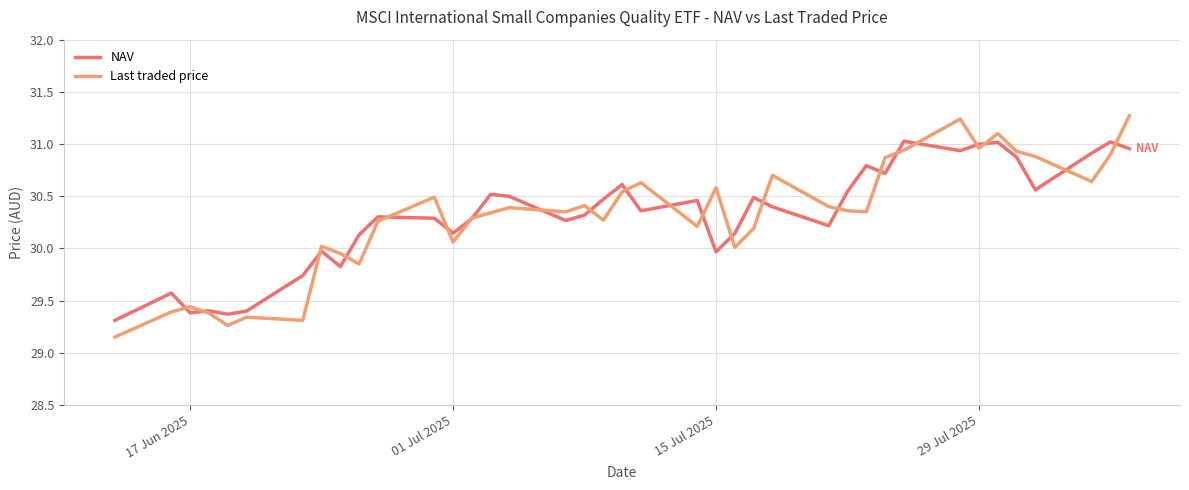

Rank the series by their maximum value, from lowest to highest.

NAV, Last traded price